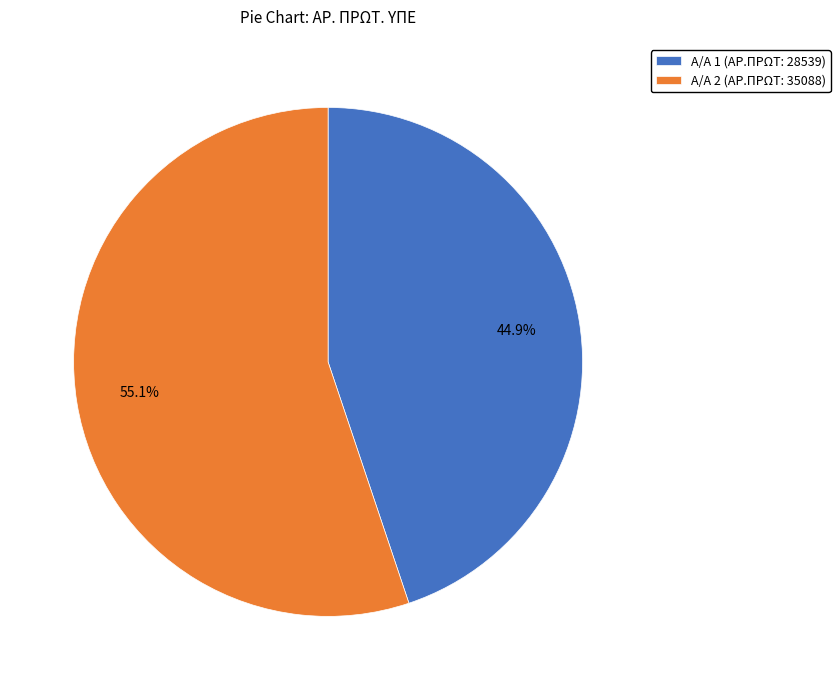

Which has a higher value, Α/Α 2 (ΑΡ.ΠΡΩΤ: 35088) or Α/Α 1 (ΑΡ.ΠΡΩΤ: 28539)?

Α/Α 2 (ΑΡ.ΠΡΩΤ: 35088)